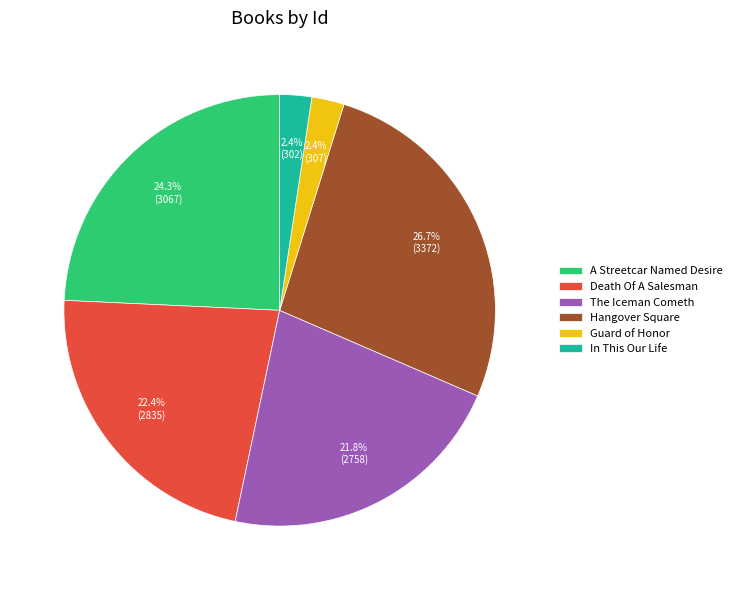

To the nearest percent, what percentage of the pie is The Iceman Cometh?

22%